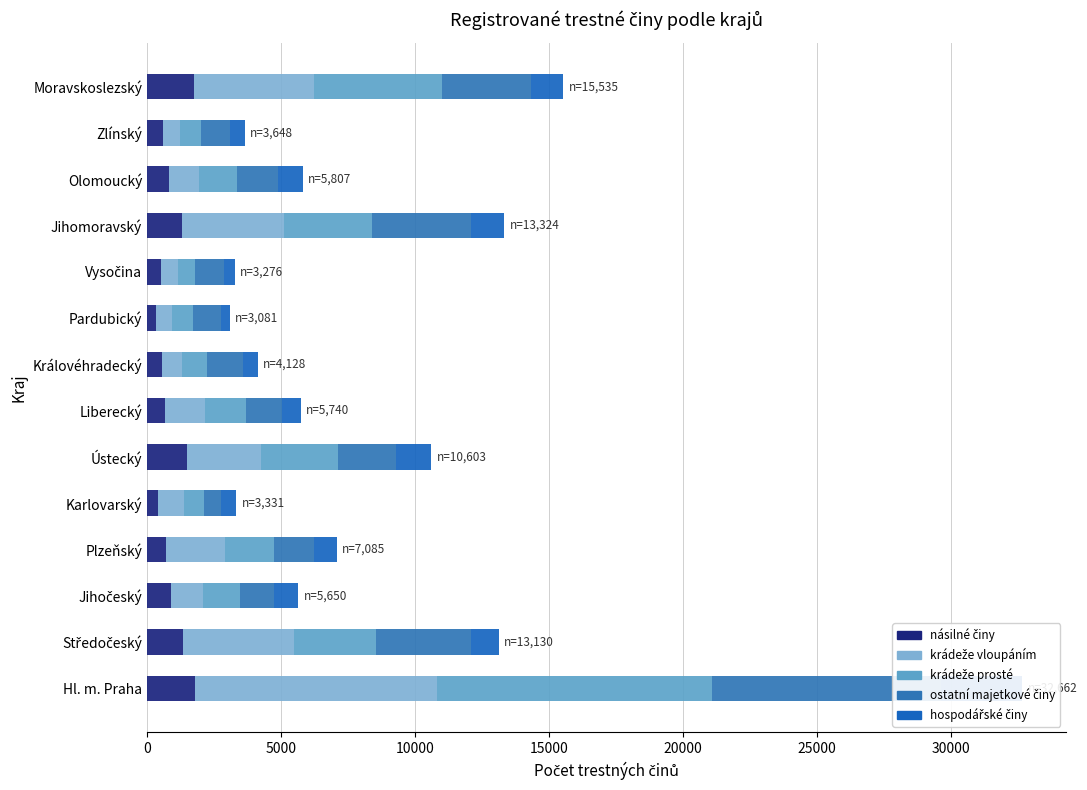

Is the value of hospodářské činy at Ústecký greater than the value of ostatní majetkové činy at Karlovarský?

Yes